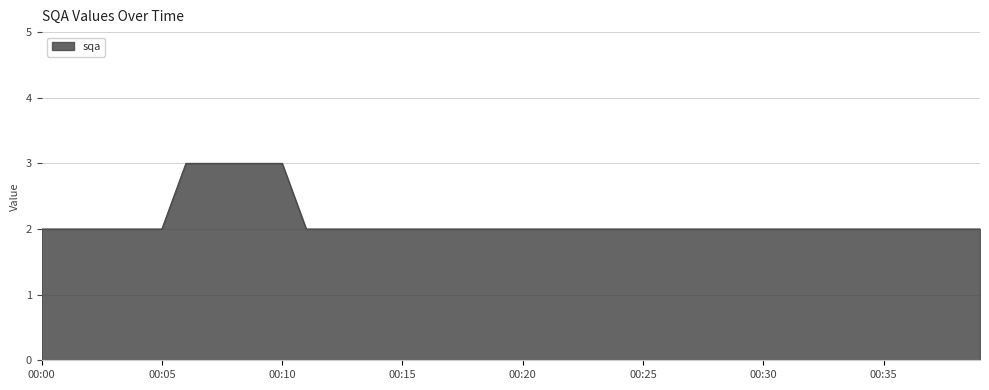

Reading right to left, what are all the values shown in this chart?

2	2	2	2	2	2	2	2	2	2	2	2	2	2	2	2	2	2	2	2	2	2	2	2	2	2	2	2	2	3	3	3	3	3	2	2	2	2	2	2